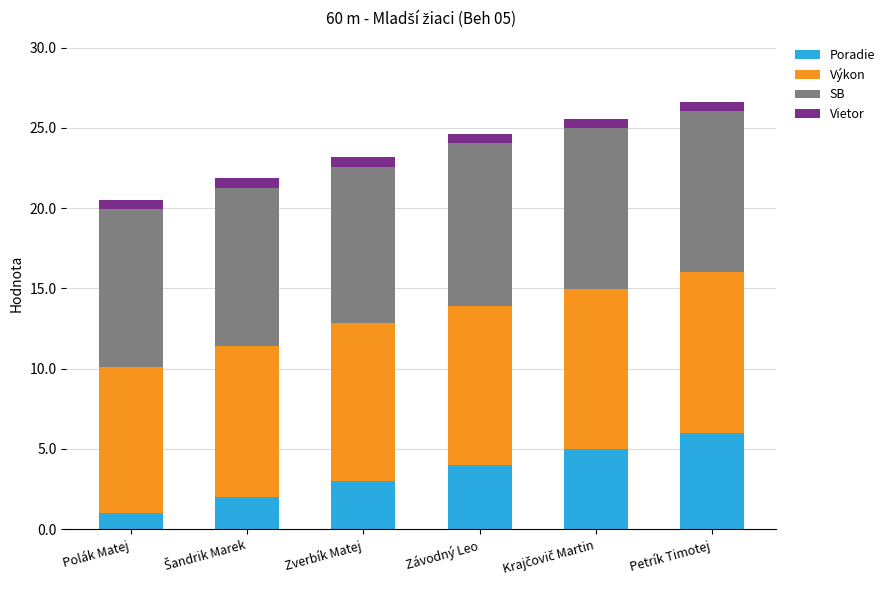

What is the highest value of the Poradie series?

6.0